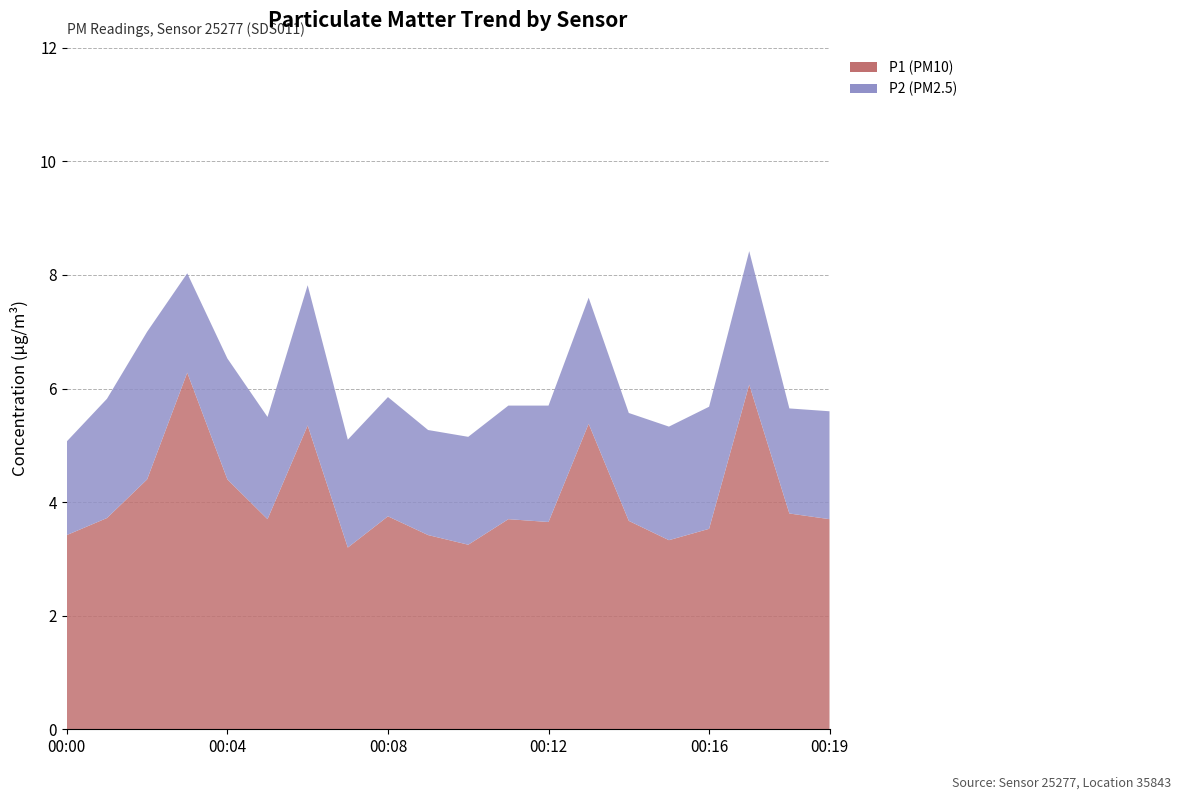

Reading left to right, list all the values displayed in this chart.

P1: 3.4	3.7	4.4	6.3	4.4	3.7	5.3	3.2	3.8	3.4	3.2	3.7	3.6	5.4	3.7	3.3	3.5	6.1	3.8	3.7
P2: 1.6	2.1	2.6	1.8	2.1	1.8	2.5	1.9	2.1	1.9	1.9	2.0	2.0	2.2	1.9	2.0	2.1	2.4	1.9	1.9